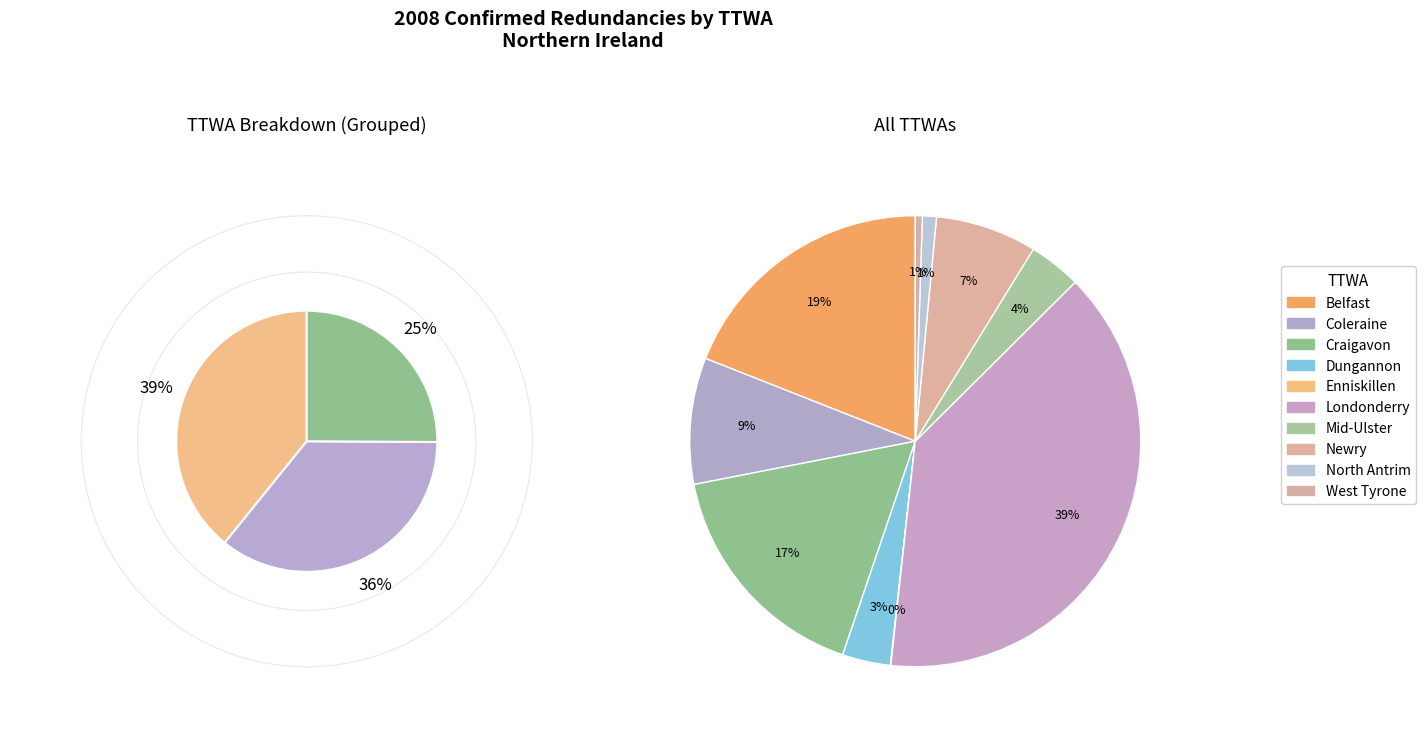

Is there a majority slice in this chart?

No